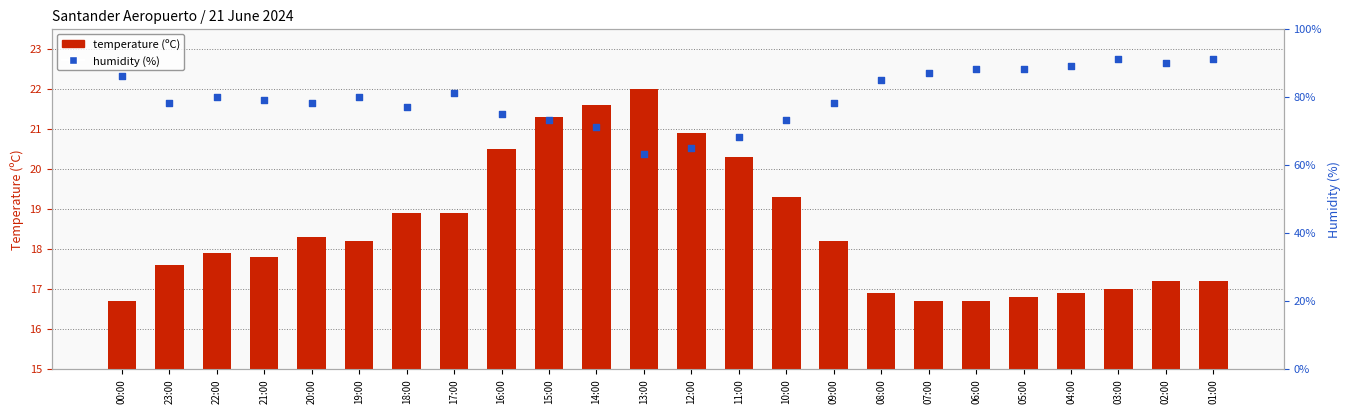

Which series contains the highest Y value?

humidity (%)